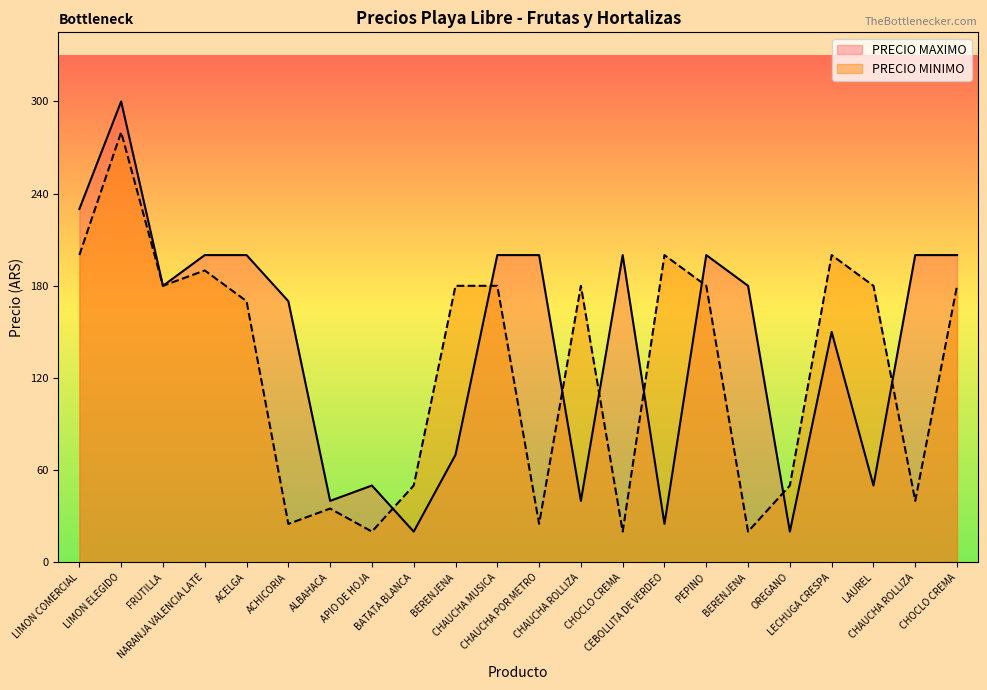

Reading left to right, what are all the values shown in this chart?

PRECIO MAXIMO: 230	300	180	200	200	170	40	50	20	70	200	200	40	200	25	200	180	20	150	50	200	200
PRECIO MINIMO: 200	280	180	190	170	25	35	20	50	180	180	25	180	20	200	180	20	50	200	180	40	180